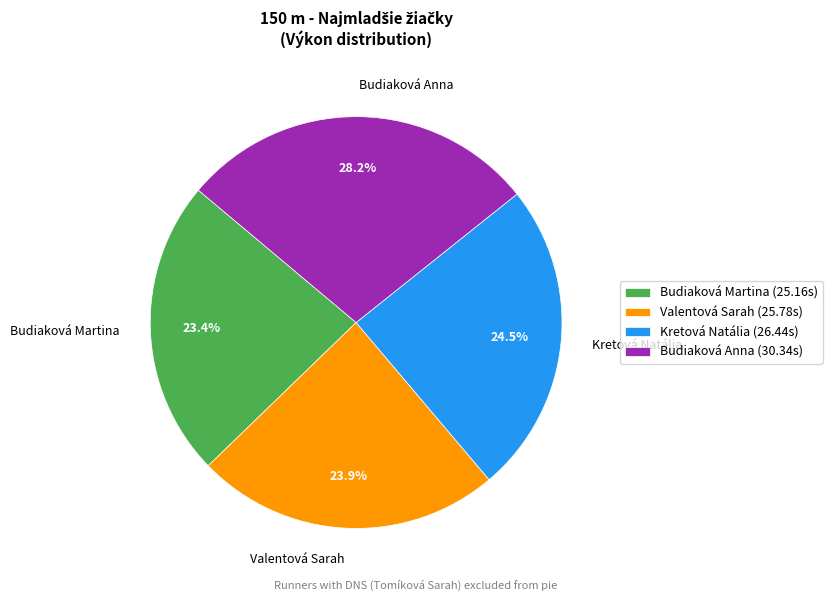

What percentage is the Budiaková Anna slice, to the nearest percent?

28%